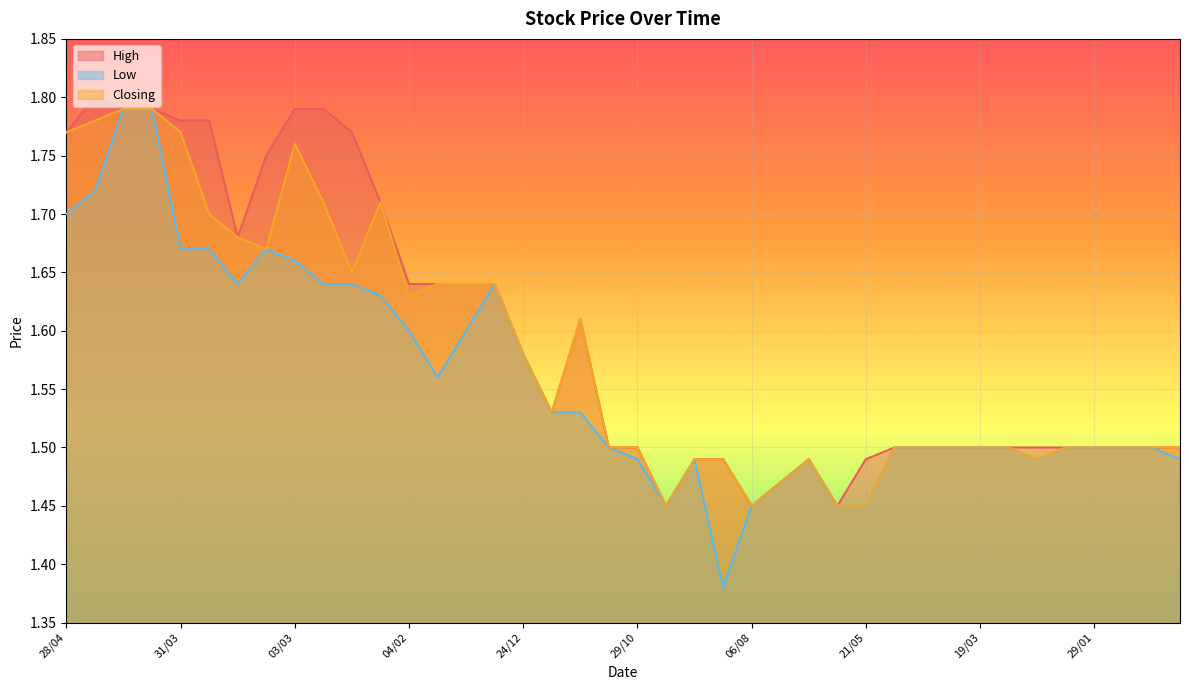

Rank the series by their maximum value, from lowest to highest.

Low, Closing, High